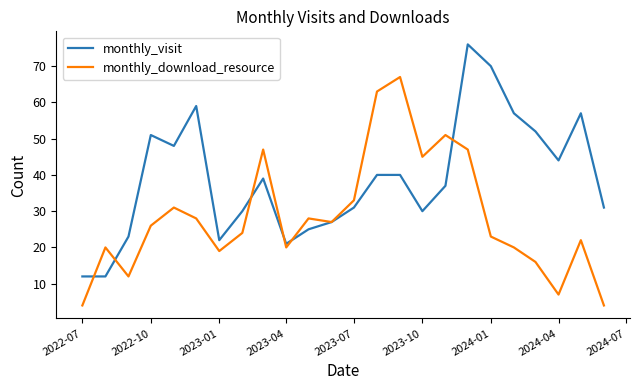

Is this an area chart (filled region under the line)?

No